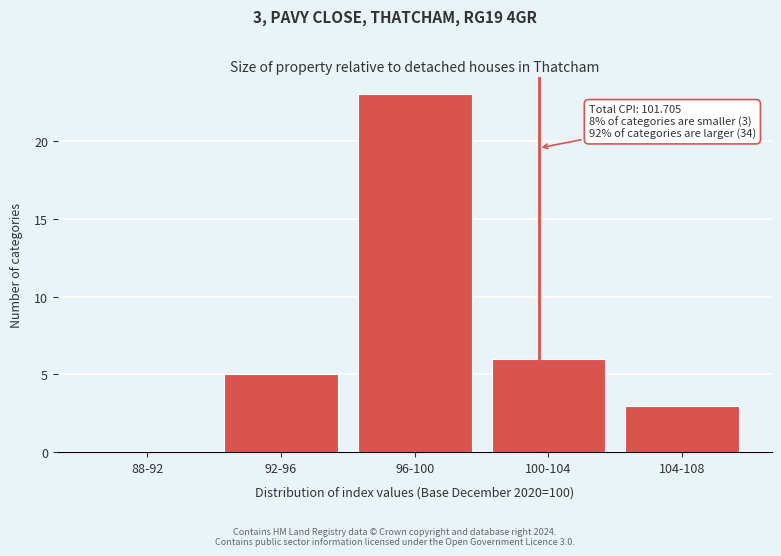

Reading left to right, list all the values displayed in this chart.

88-92=0	92-96=5	96-100=23	100-104=6	104-108=3